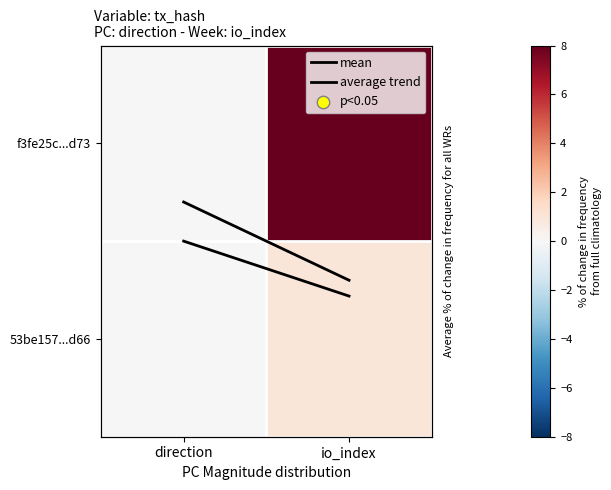

At which label does f3fe25c...d73 reach its minimum?

direction